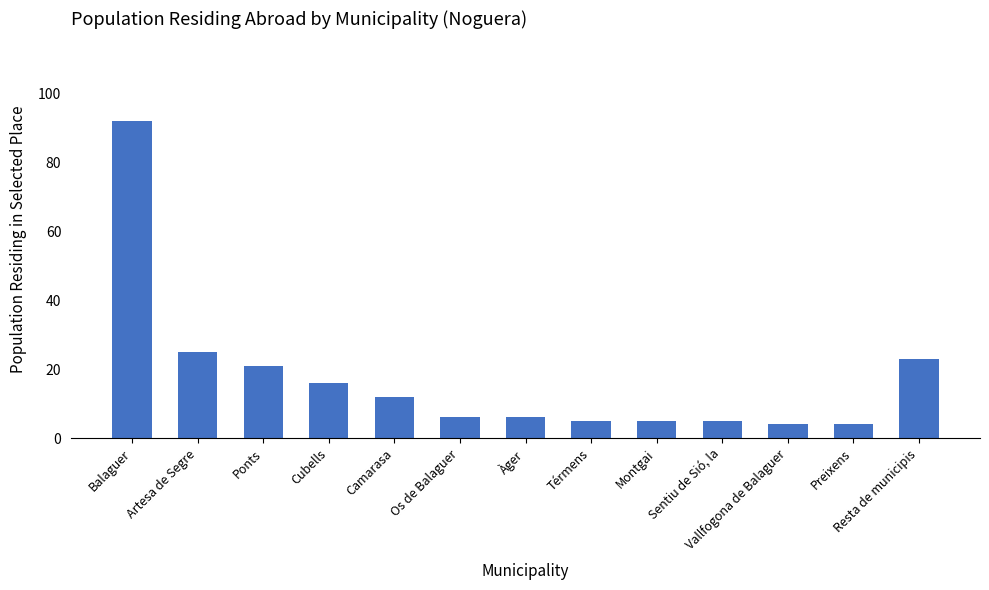

What is the label of the 5th bar from the right?

Montgai